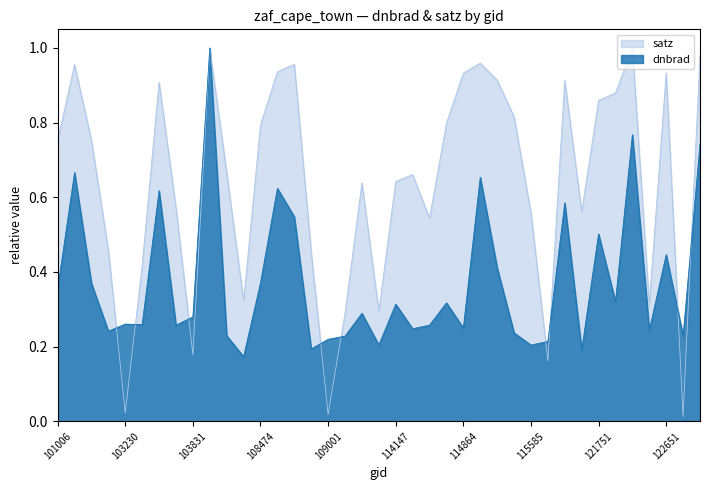

What is the maximum value shown in the chart?

1.0